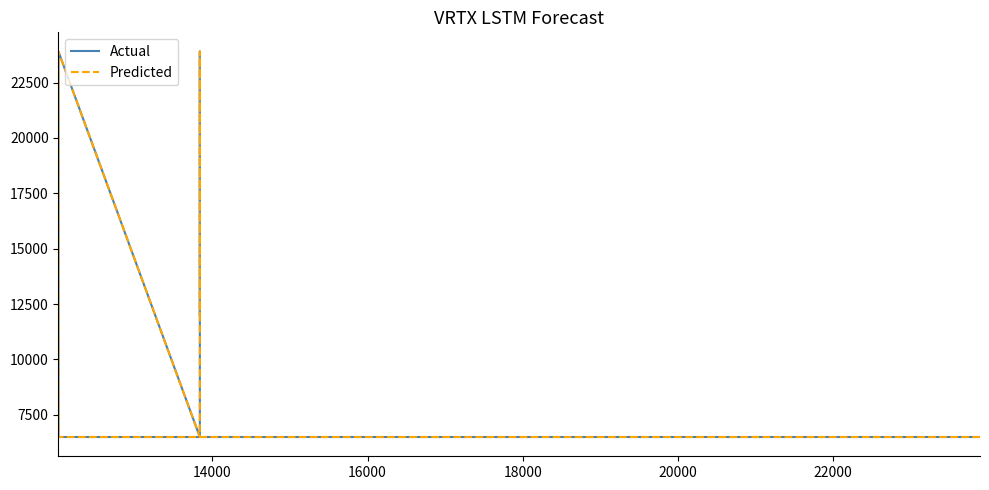

How many series are shown in this chart?

2